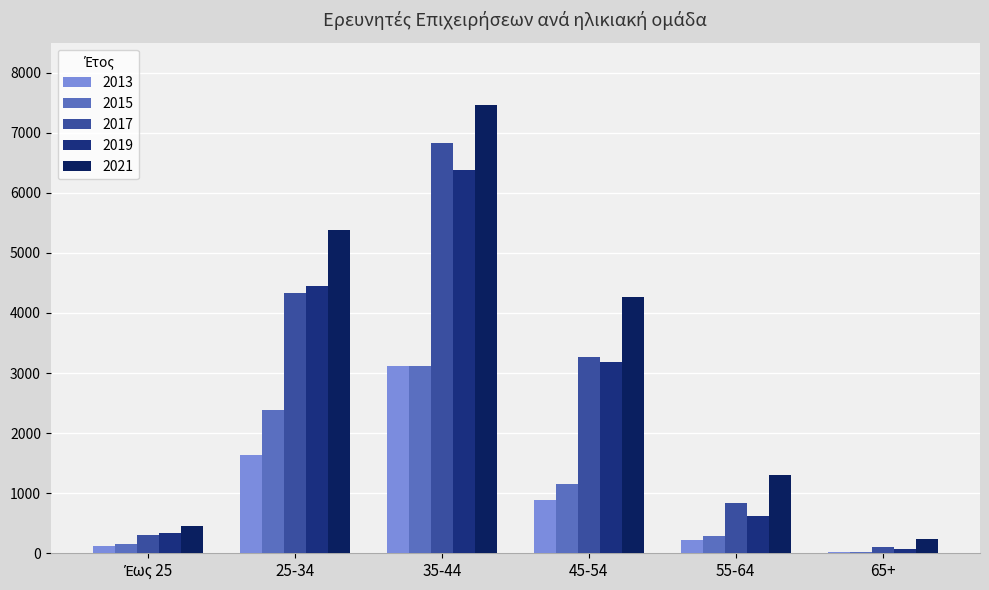

What is the value of the 2013 bar at the 4th from the left?

890